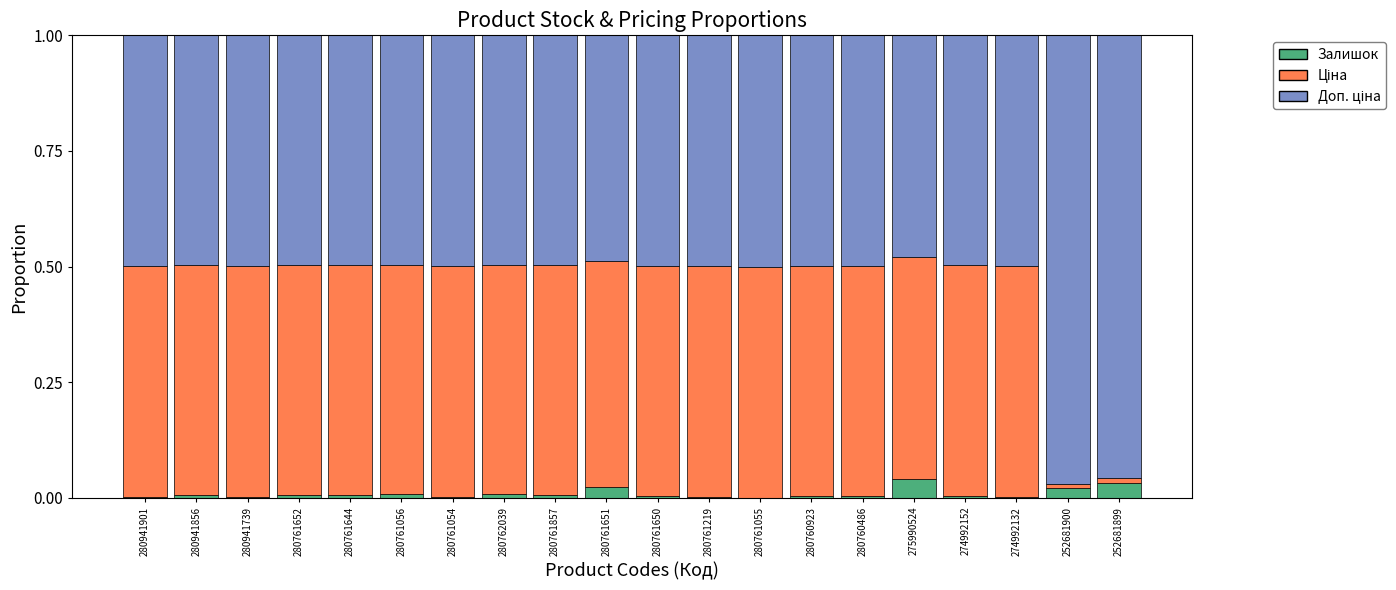

Are the bars horizontal?

No